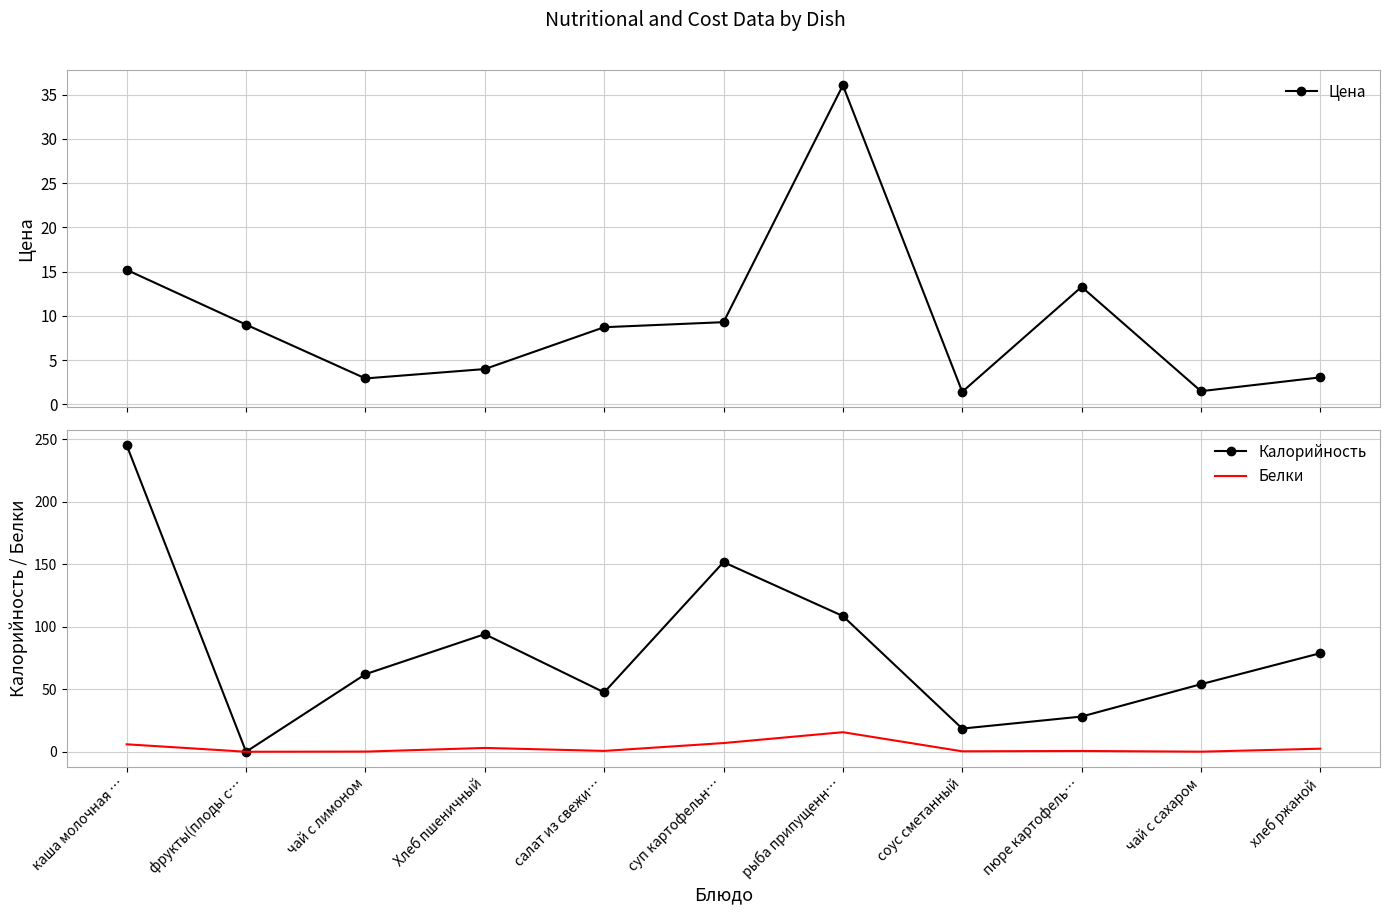

Which category has the highest value across all series?

каша молочная …